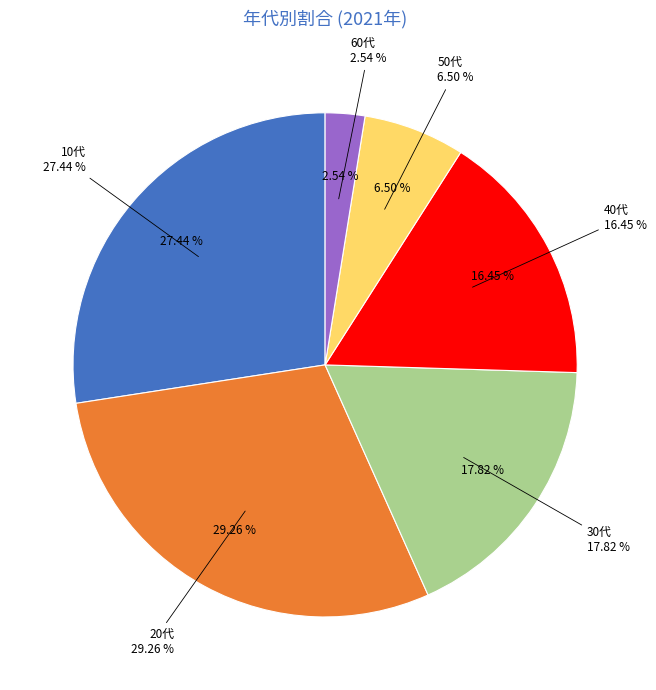

What percentage is the 30代 slice, to the nearest percent?

18%